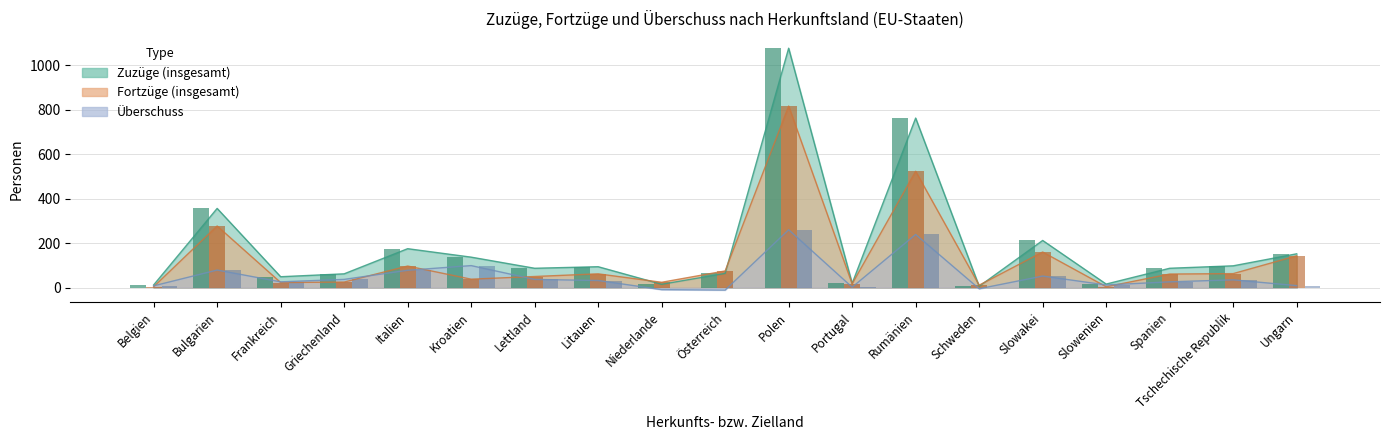

Which series has the largest total across all categories?

Zuzüge (insgesamt)